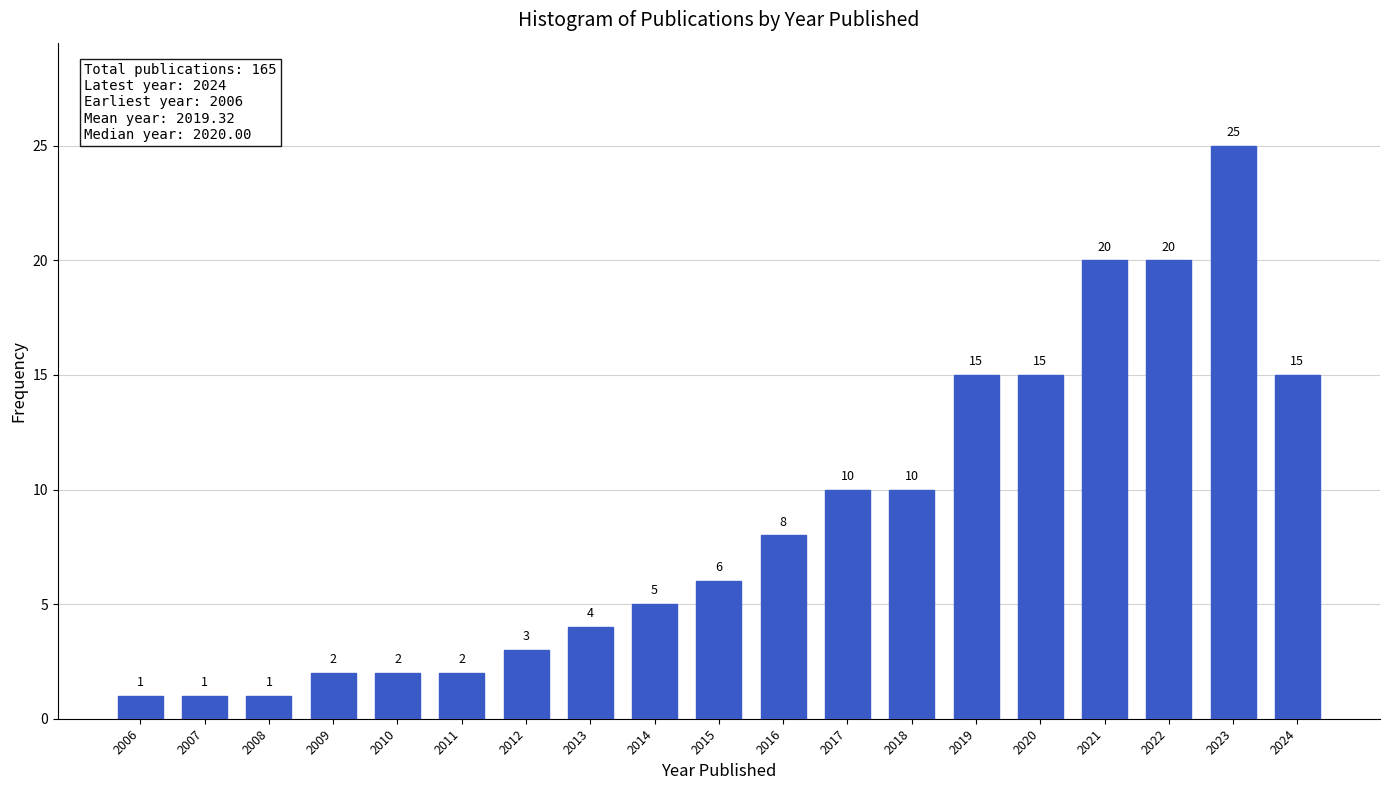

Reading right to left, what are all the values shown in this chart?

15	25	20	20	15	15	10	10	8	6	5	4	3	2	2	2	1	1	1